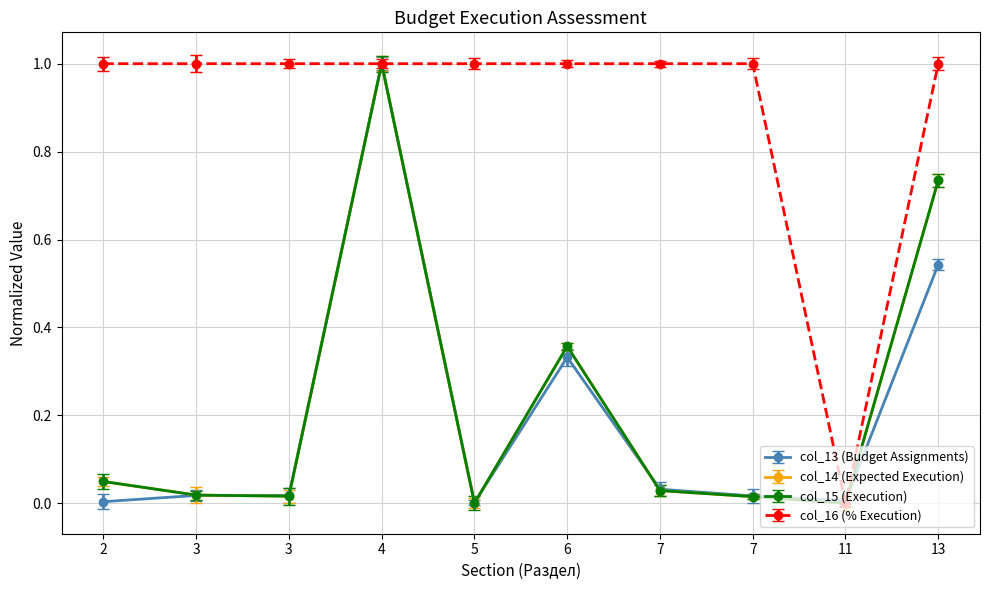

Does the chart have visible grid lines?

Yes